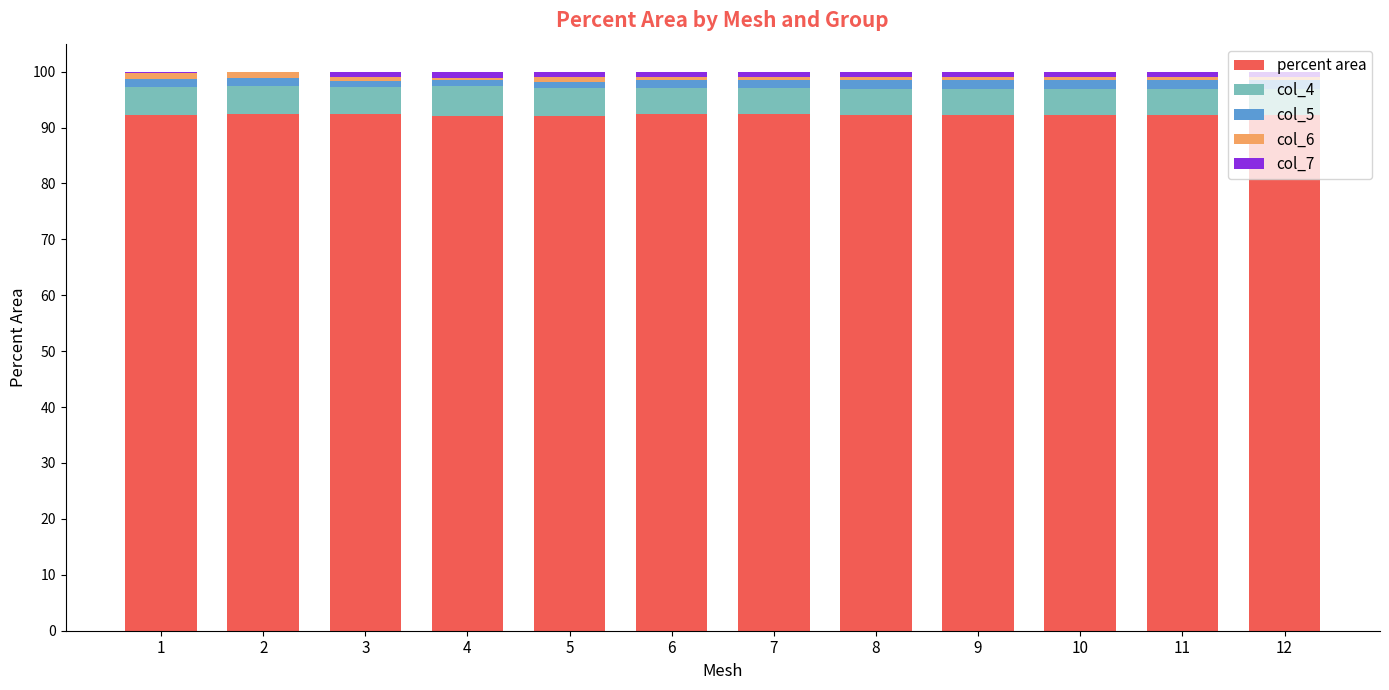

Is it true that percent area equals 92.2 at 12?

True